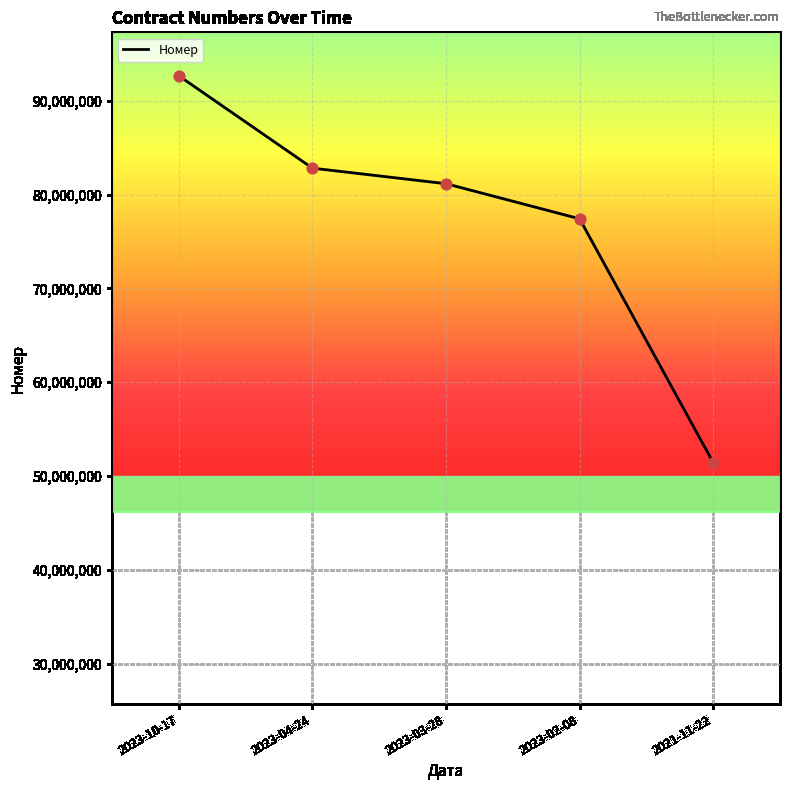

Between 2023-02-08 and 2021-11-22, which is larger?

2023-02-08